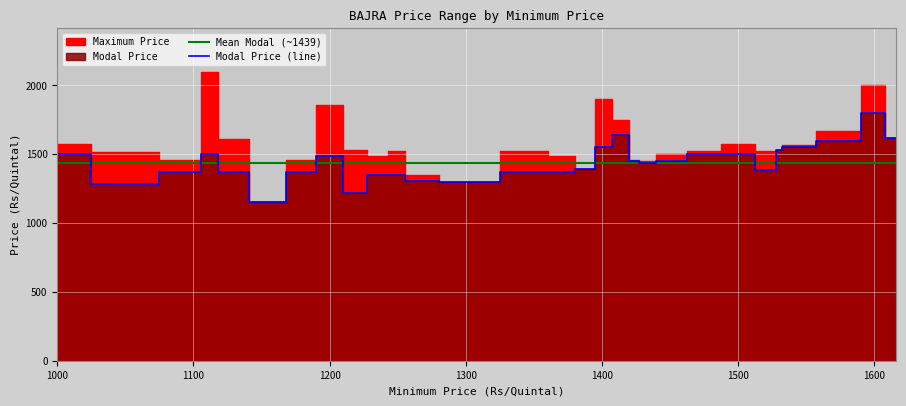

Rank the categories by value from lowest to highest.

1156, 1220, 1050, 1300, 1260, 1235, 1250, 1125, 1100, 1180, 1350, 1371, 1525, 1390, 1430, 1425, 1450, 1200, 1000, 1111, 1475, 1500, 1530, 1400, 1535, 1580, 1616, 1415, 1600